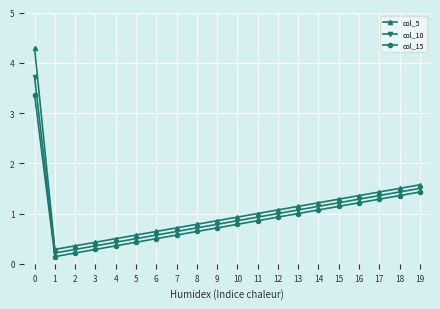

Is the value of col_15 at 15 greater than the value of col_5 at 1?

Yes